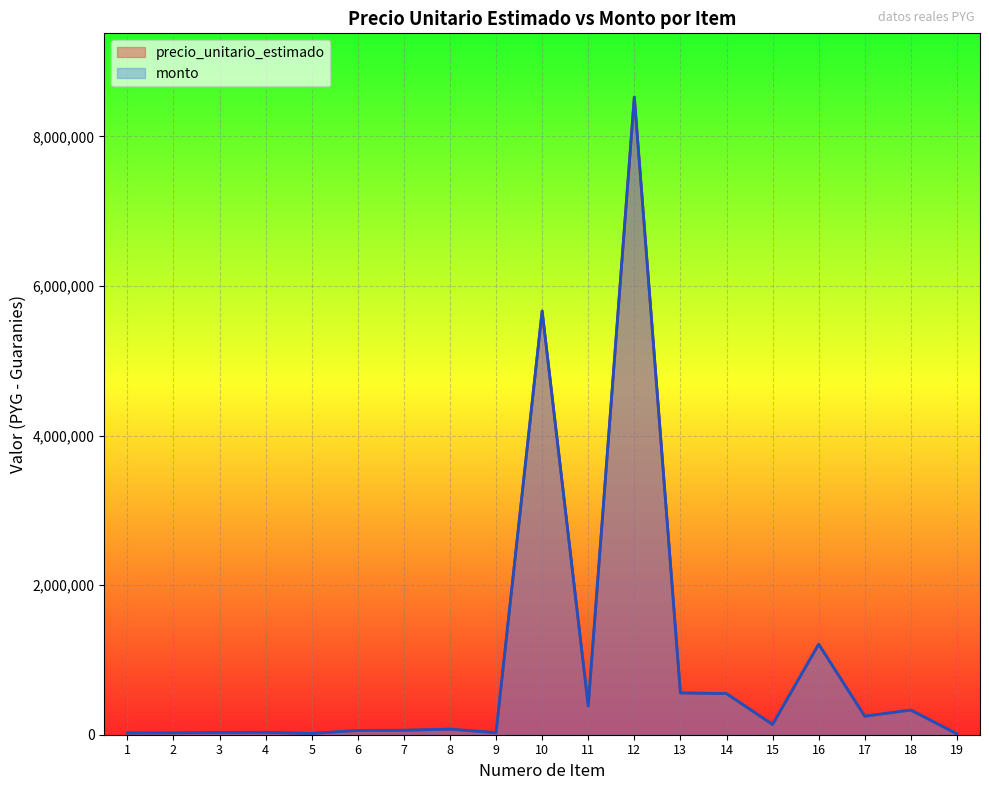

Reading left to right, transcribe all the data shown in this chart.

precio_unitario_estimado: 1=23045	2=25300	3=31350	4=32725	5=17050	6=57750	7=59625	8=75250	9=27500	10=5665000	11=385000	12=8525000	13=559150	14=550000	15=137500	16=1210000	17=247500	18=330000	19=11750
monto: 1=23045	2=25300	3=31350	4=32725	5=17050	6=57750	7=59625	8=75250	9=27500	10=5665000	11=385000	12=8525000	13=559150	14=550000	15=137500	16=1210000	17=247500	18=330000	19=11750